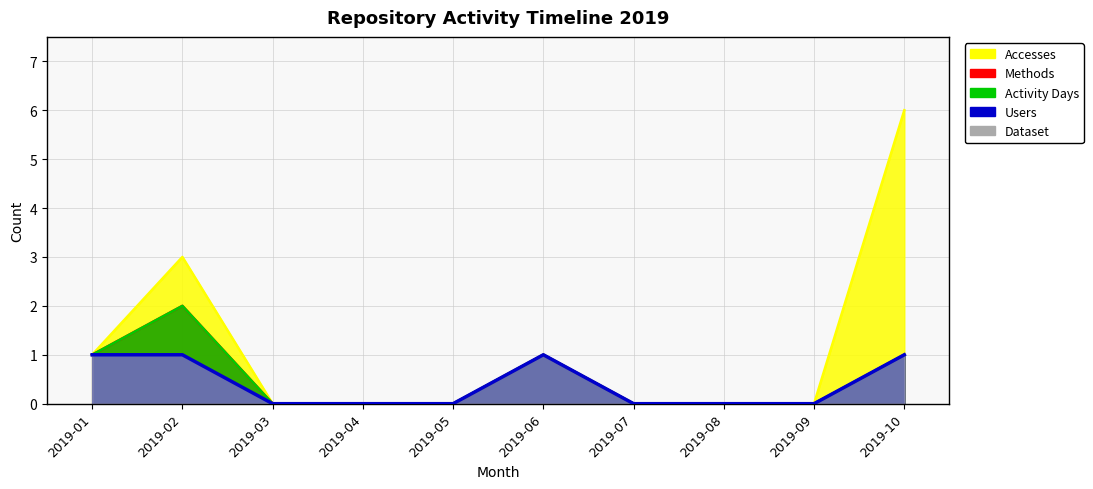

True or false: Methods and Accesses intersect in this chart.

False